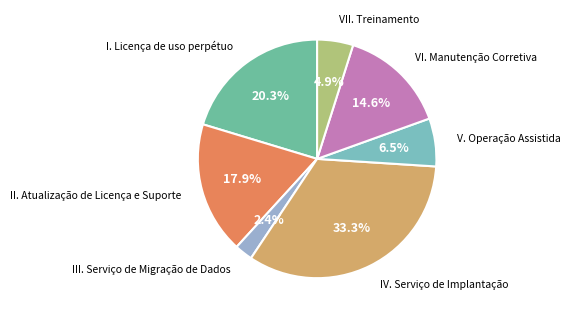

Between IV. Serviço de Implantação and II. Atualização de Licença e Suporte, which is larger?

IV. Serviço de Implantação